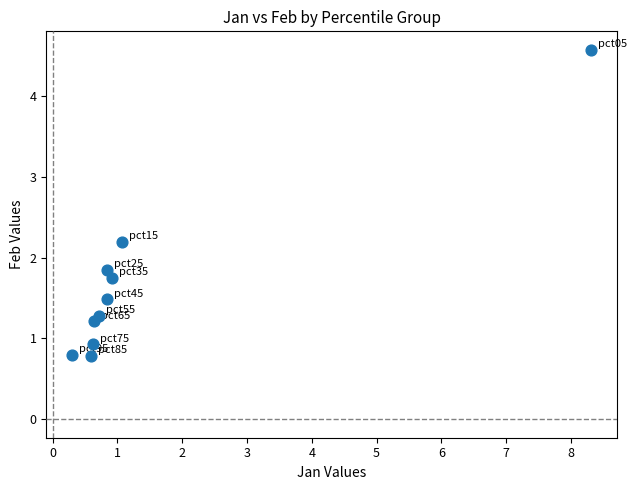

What is the average Y value?

1.7